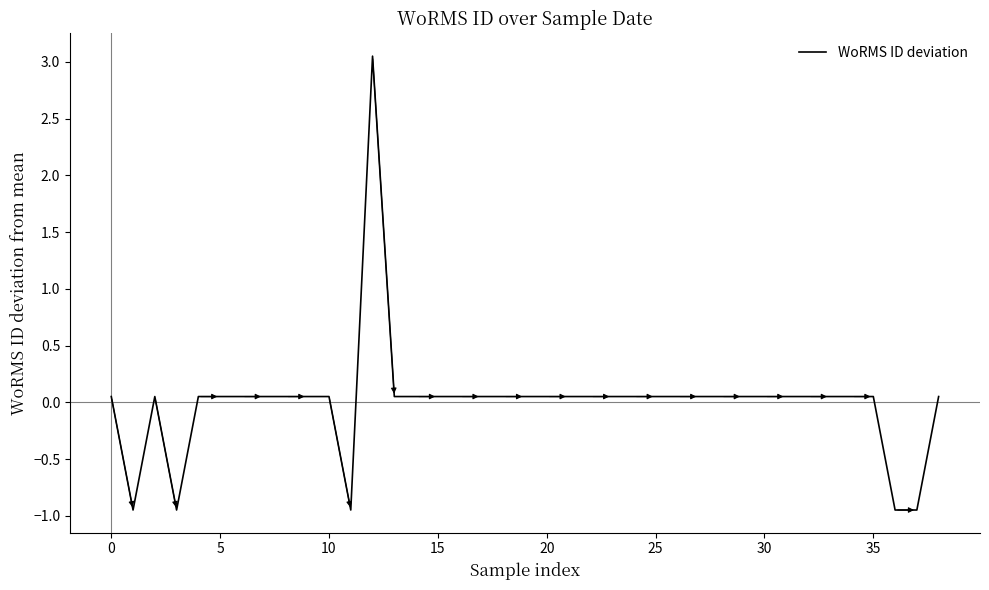

What is the difference between the maximum and minimum values?

4.0